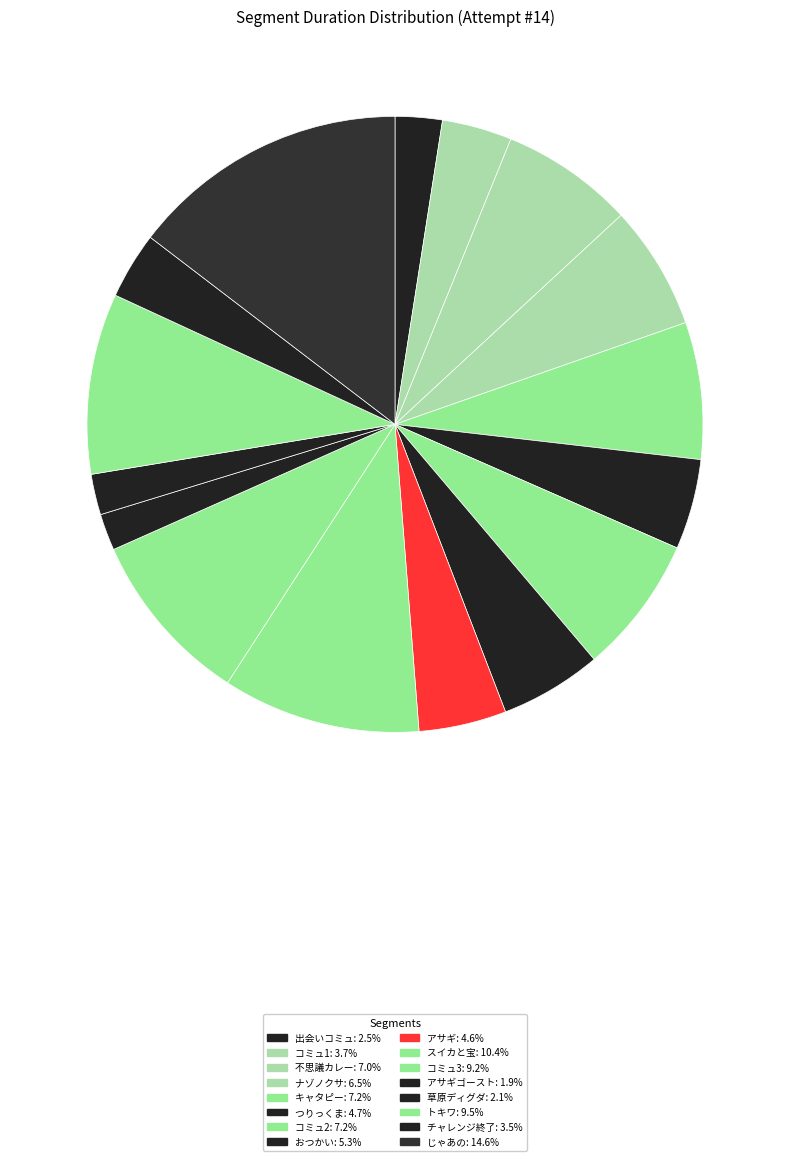

How many slices are in this pie chart?

16